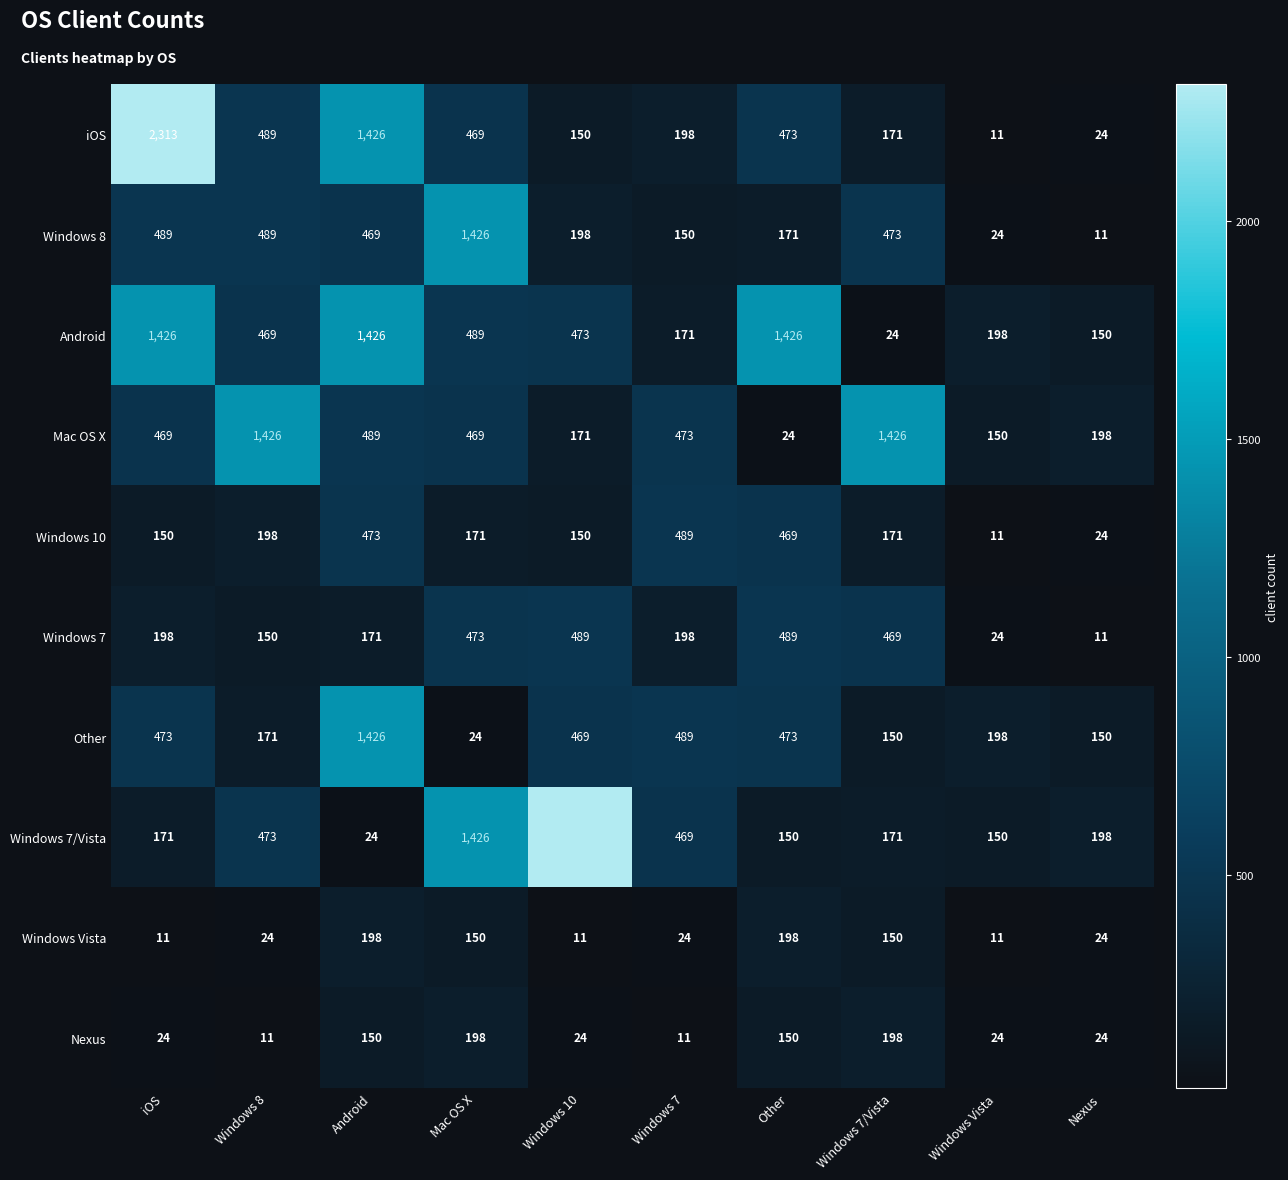

The value of Mac OS X at Mac OS X is 204. True or false?

False